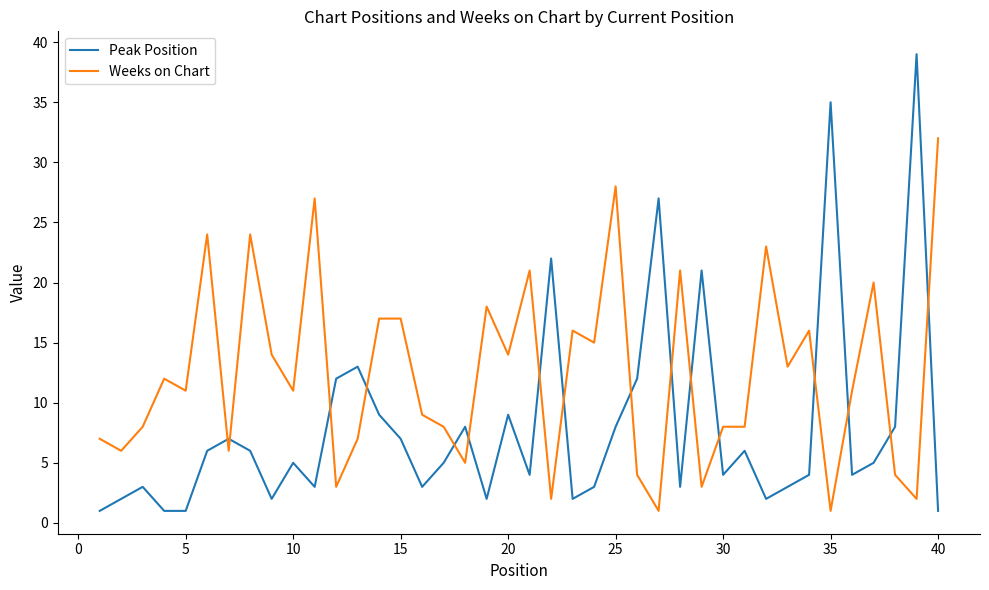

Which series has the widest spread of values?

Peak Position